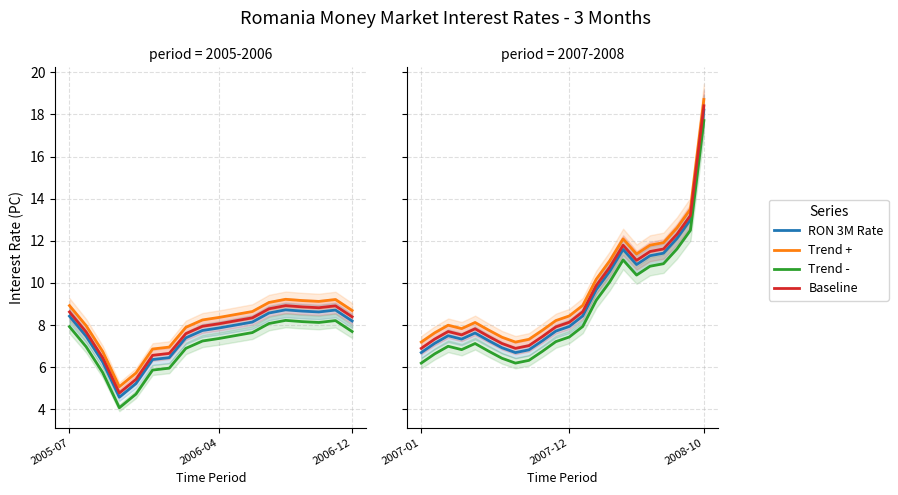

What is the greatest value displayed?

18.7